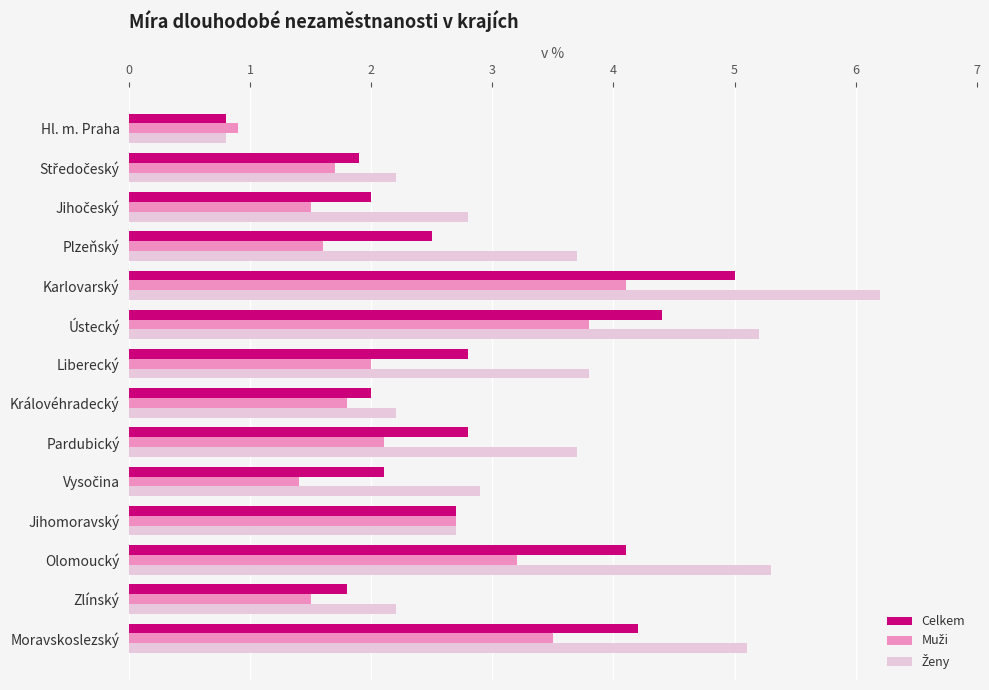

Which category has the lowest value across all series?

Hl. m. Praha